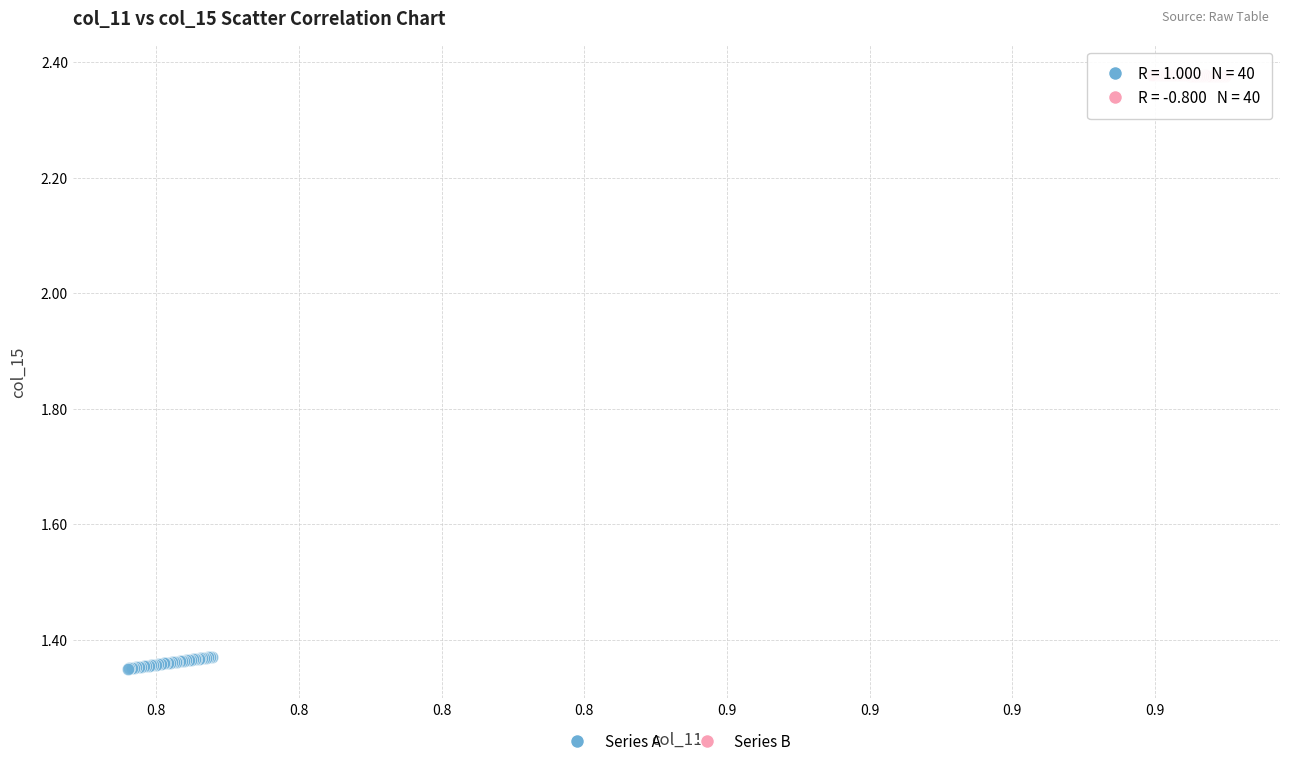

Which series reaches the maximum Y coordinate?

Series B